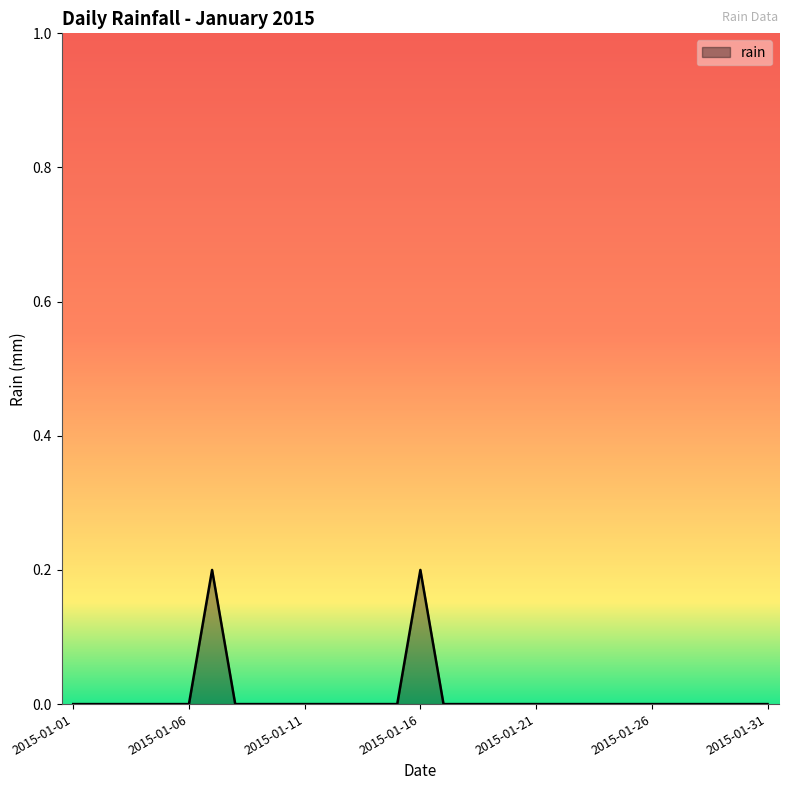

What is the sum of all values?

0.4